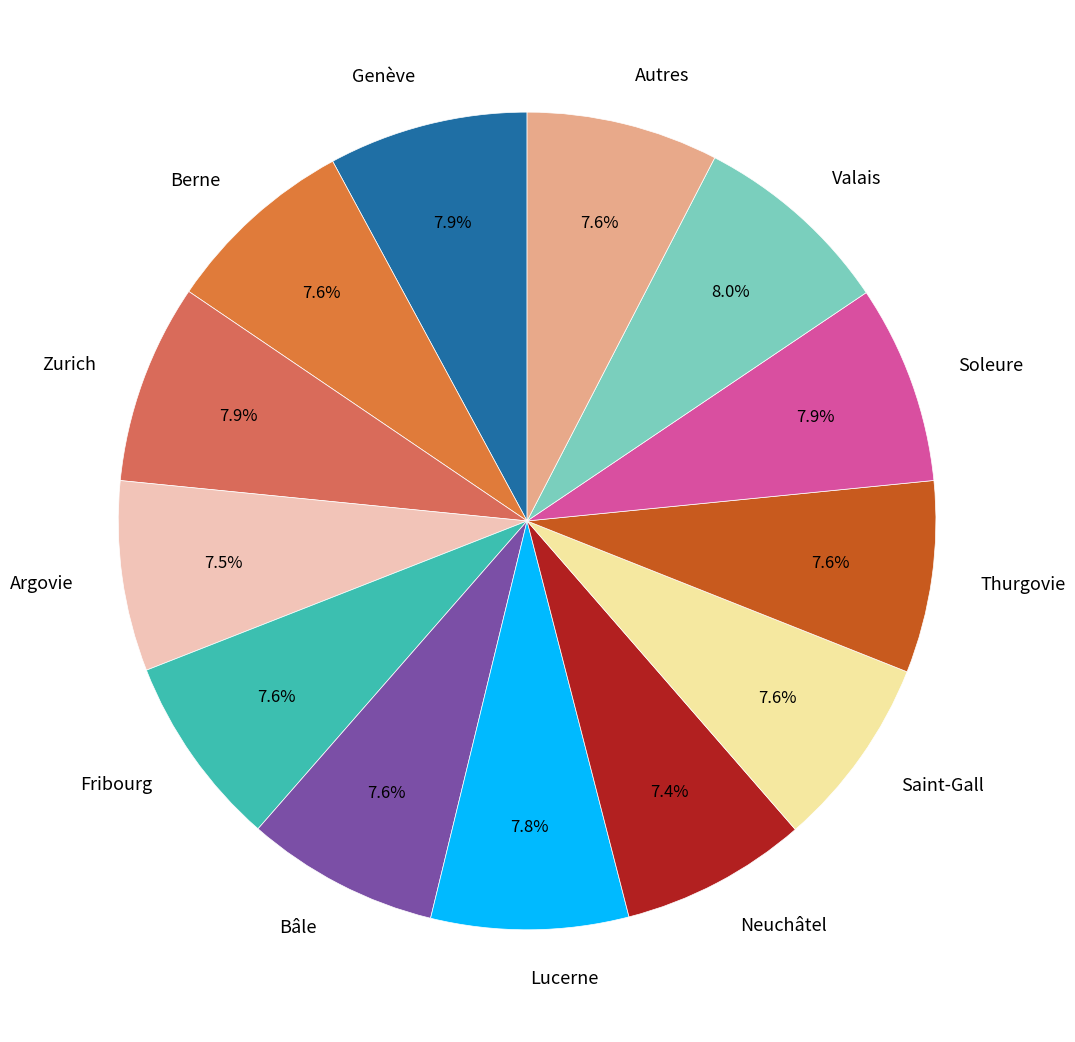

Does any single category account for the majority?

No